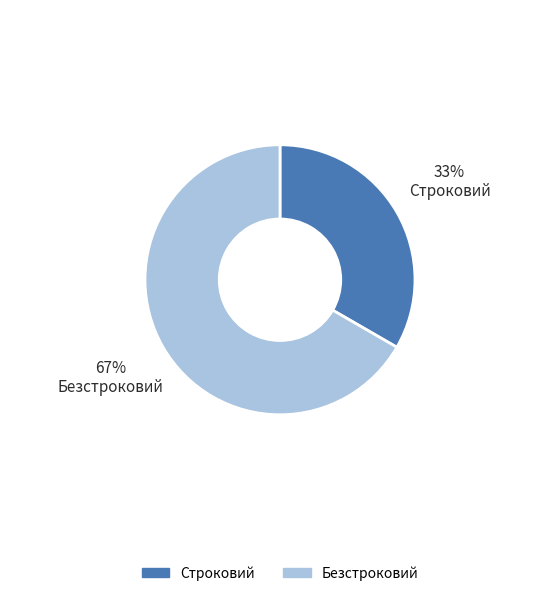

Between Безстроковий and Строковий, which is larger?

Безстроковий